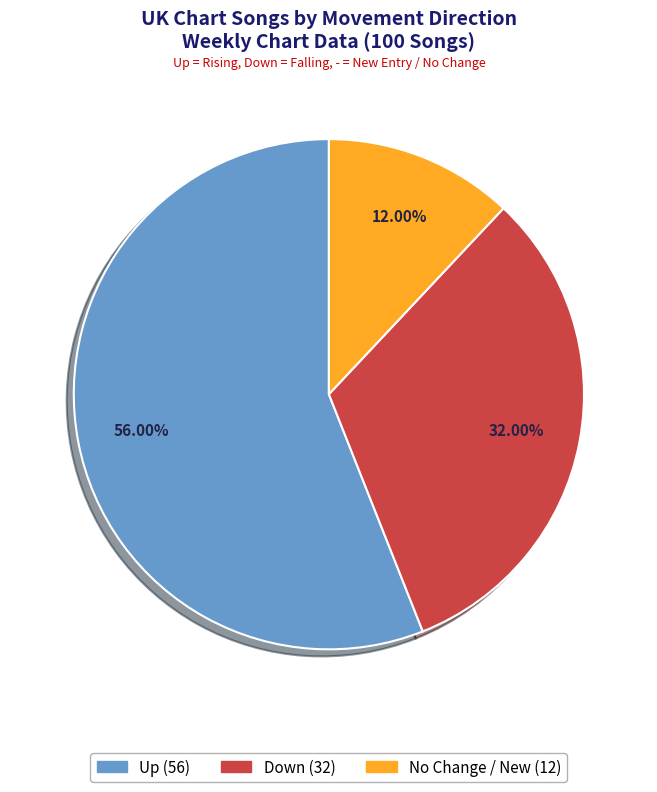

Is there any slice that represents more than half of the pie?

Yes